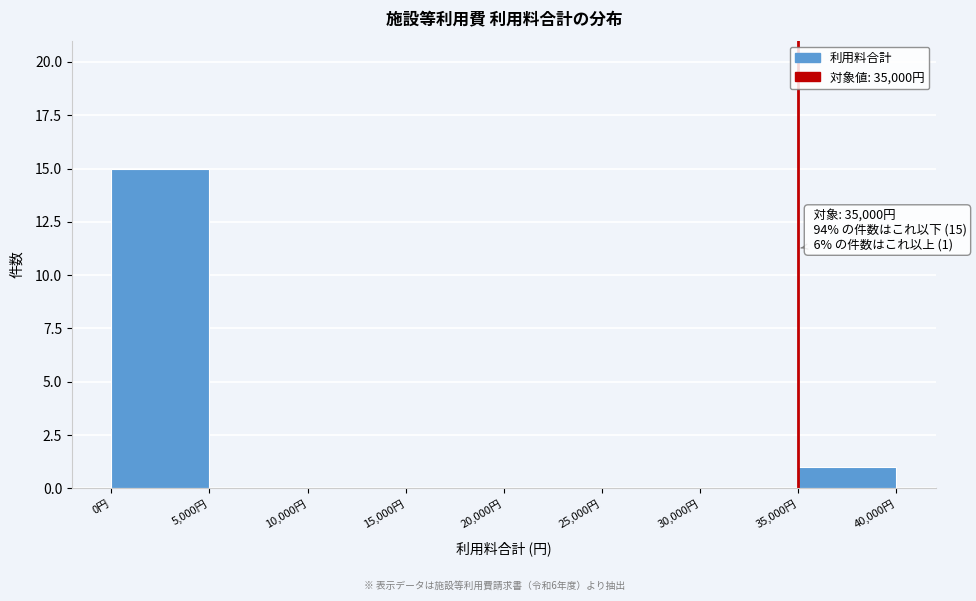

Over which range of the x-axis is the bar tallest?

0 to 5000